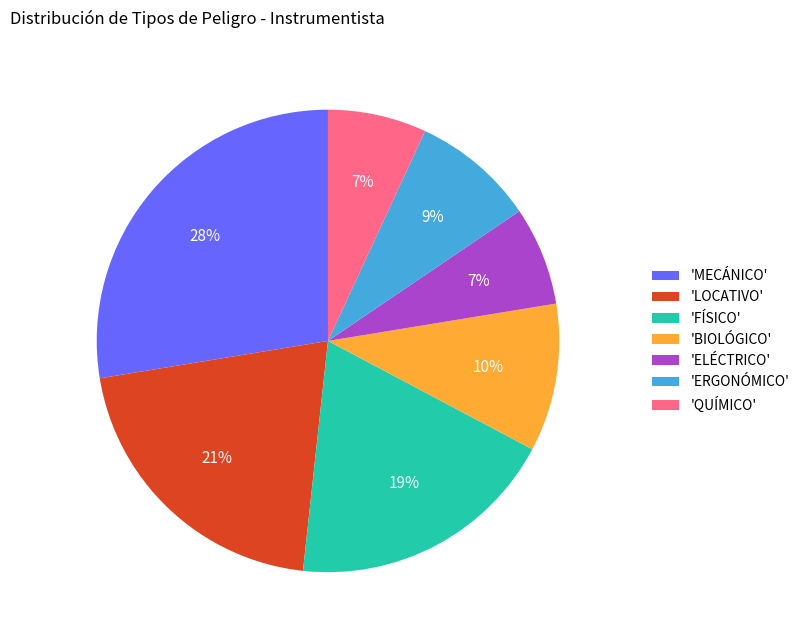

Approximately how many times larger is the value at 'ELÉCTRICO' compared to 'ERGONÓMICO'?

0.8